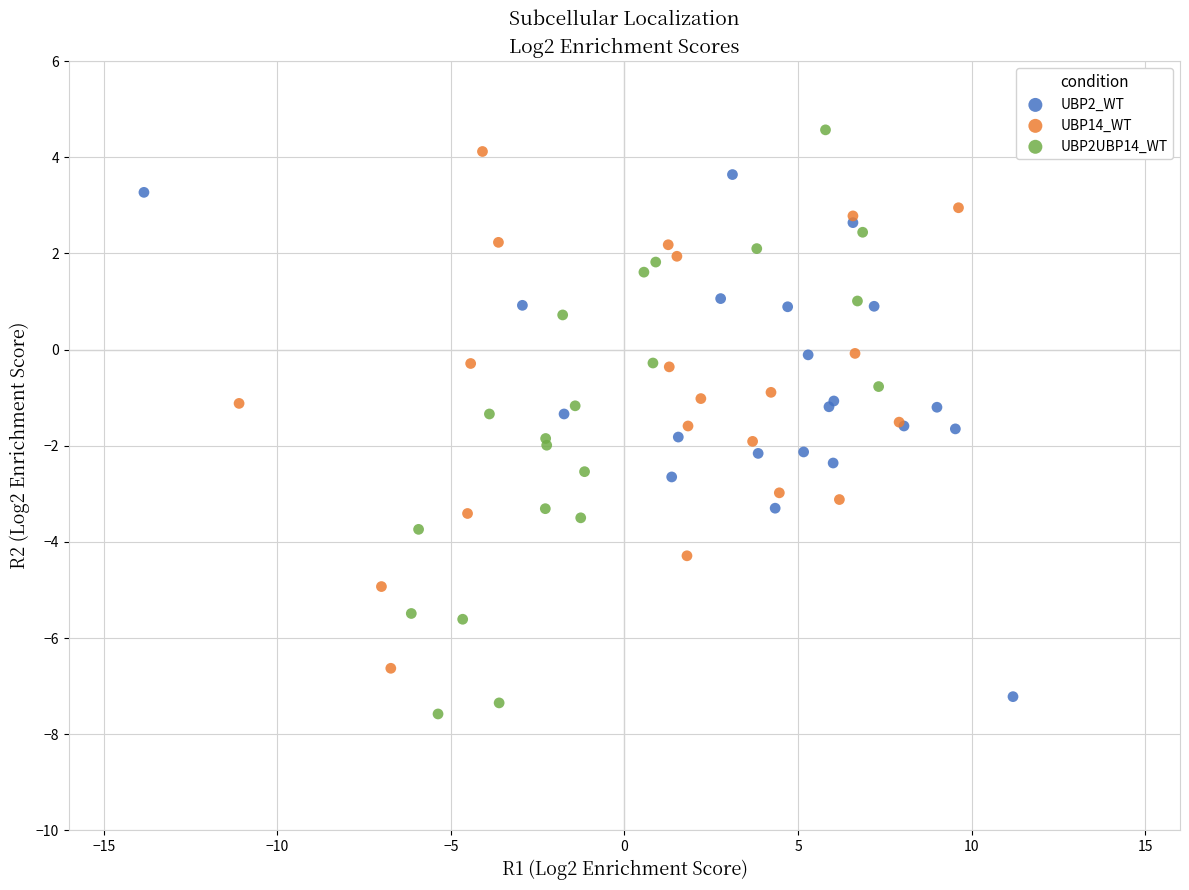

What are all the series names shown in the legend?

UBP2_WT, UBP14_WT, UBP2UBP14_WT